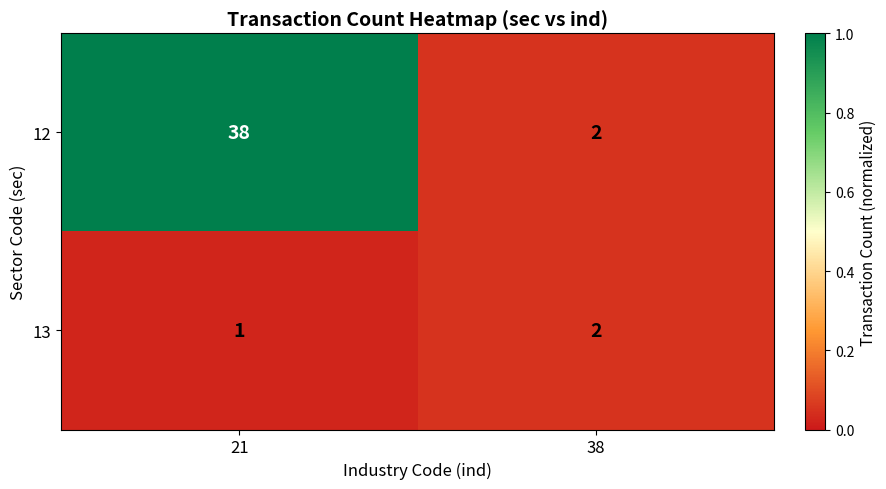

At which label is 13 closest to 1?

21